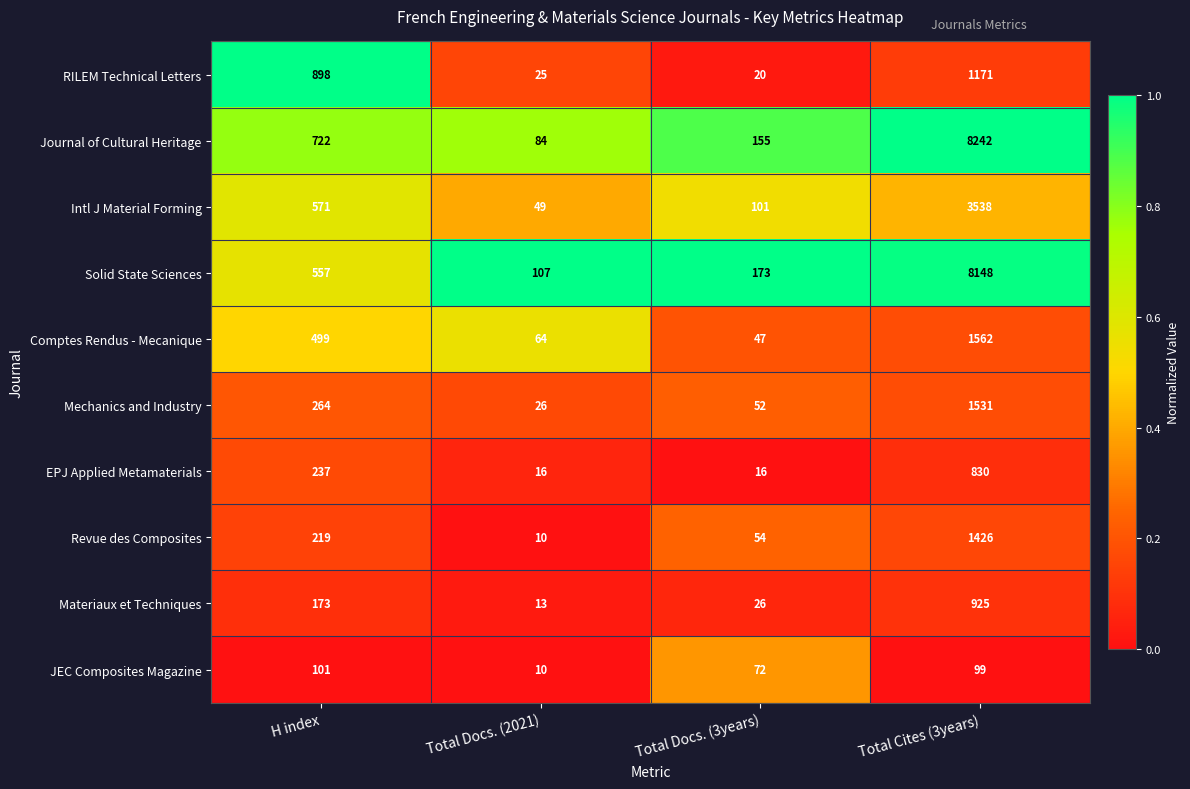

Rank the series by their maximum value, from highest to lowest.

Journal of Cultural Heritage, Solid State Sciences, Intl J Material Forming, Comptes Rendus - Mecanique, Mechanics and Industry, Revue des Composites, RILEM Technical Letters, Materiaux et Techniques, EPJ Applied Metamaterials, JEC Composites Magazine